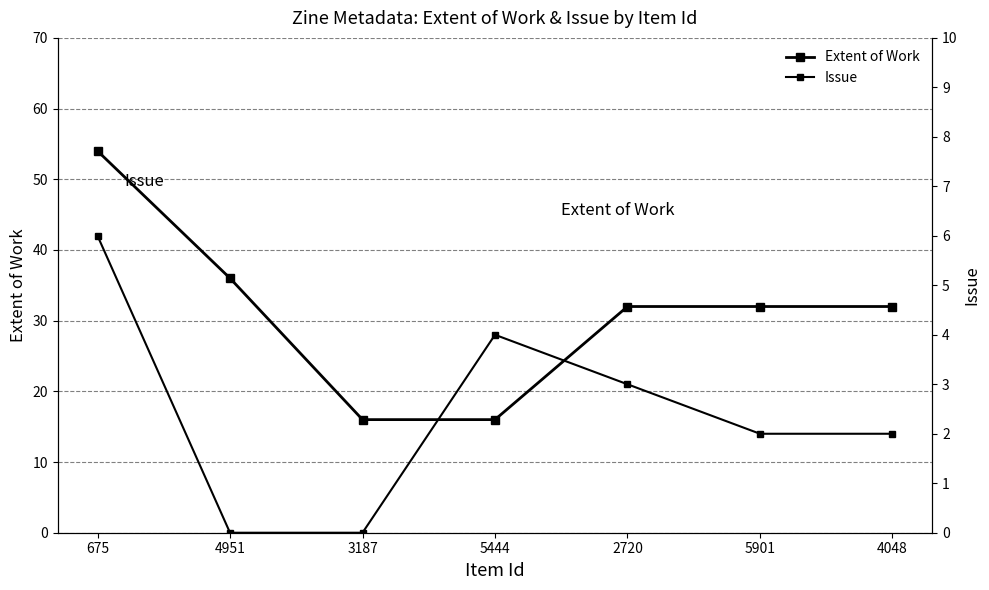

Rank the series at 675 from lowest to highest value.

Issue, Extent of Work